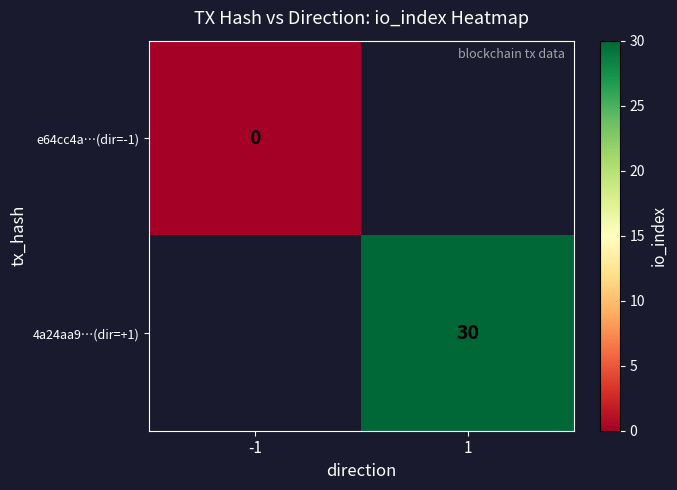

Which series has the widest spread of values?

e64cc4a…(dir=-1)